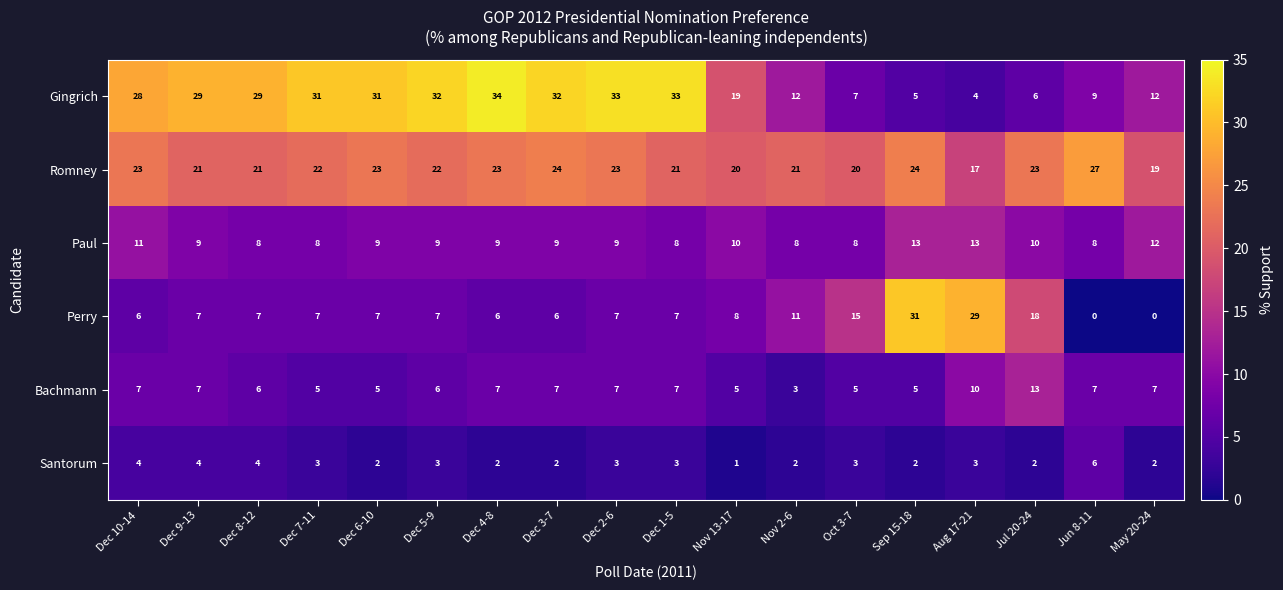

Is it true that Bachmann equals 5 at Dec 6-10?

True